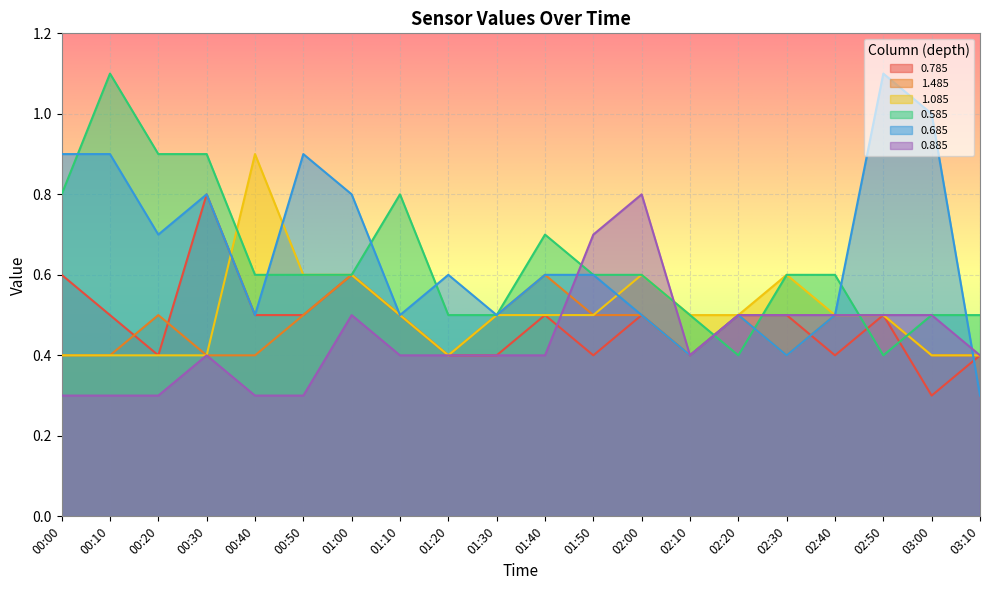

At which category does 1.485 reach its first local peak?

00:20